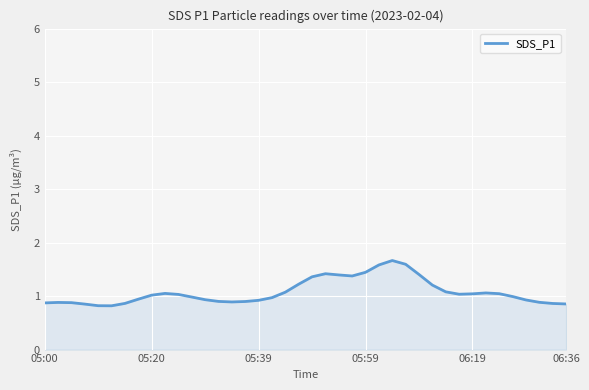

What is the difference between the maximum and minimum values?

0.8